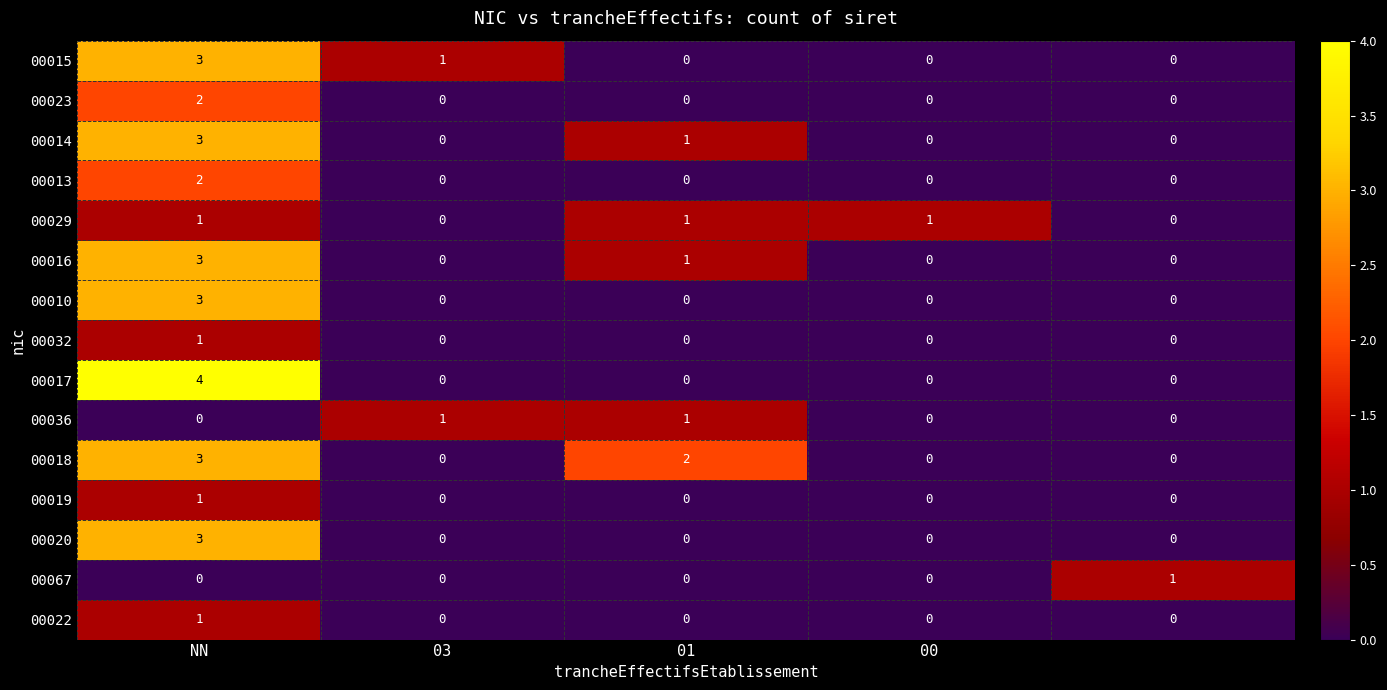

What is the sum of all 00029 values?

3